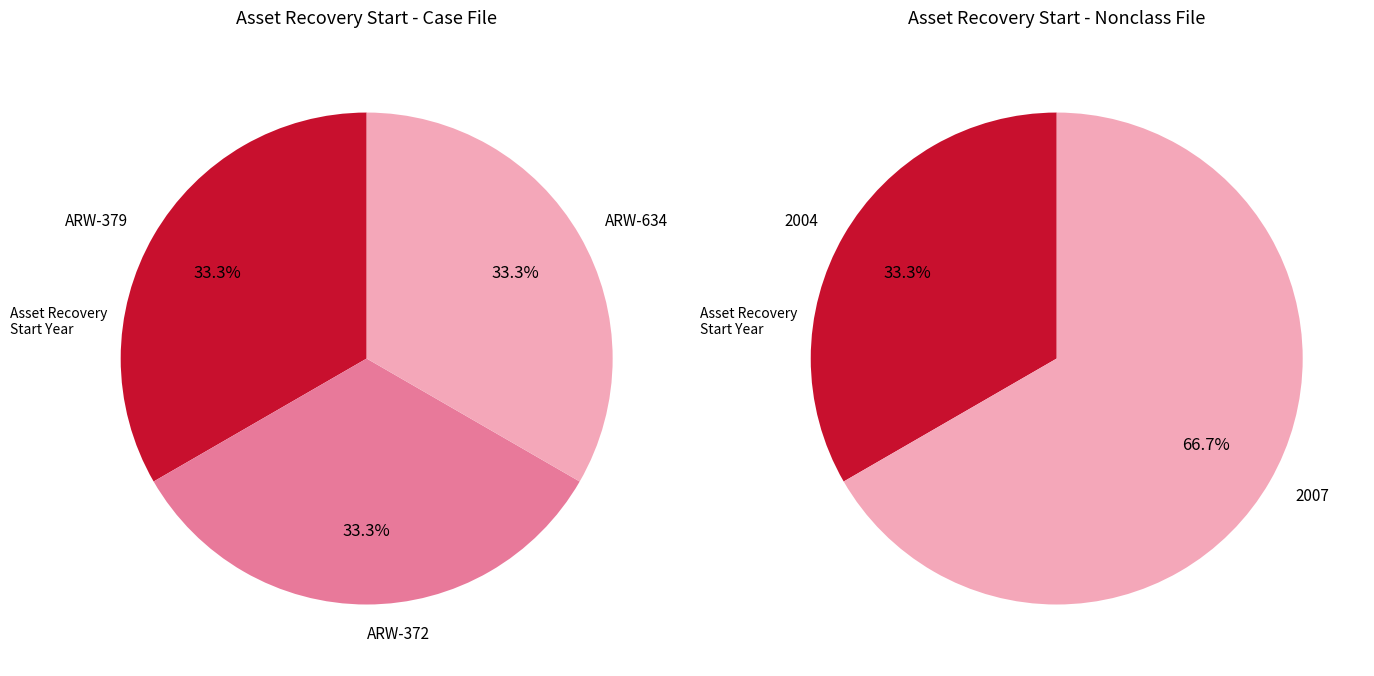

To the nearest percent, what is the combined percentage of ARW-379 and ARW-372?

67%